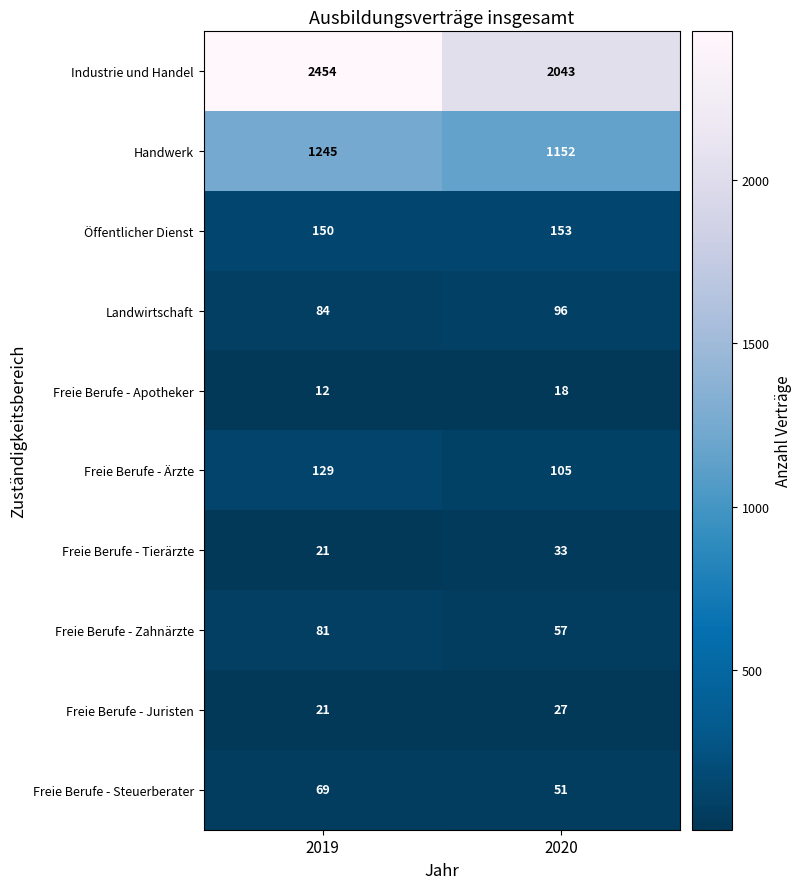

Between 2019 and 2020, which series saw the biggest shift?

Industrie und Handel